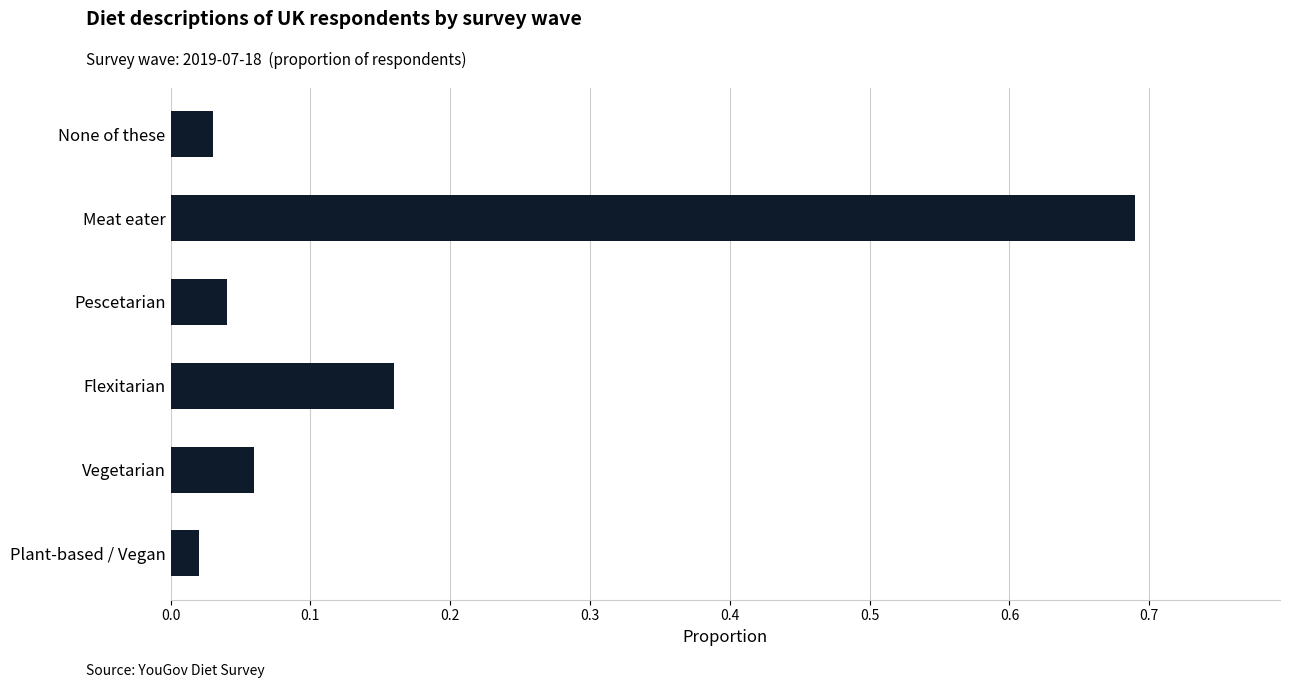

Between Meat eater and Plant-based / Vegan, which is larger?

Meat eater